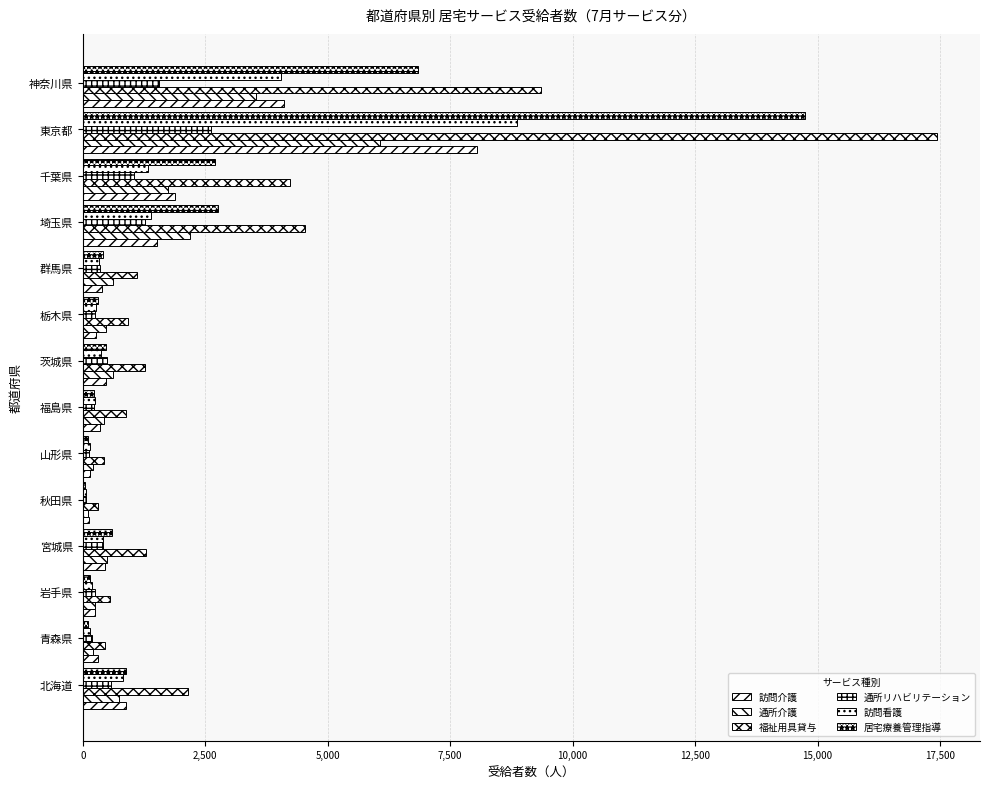

What is the value of the 訪問看護 bar at the 13th from the left?

8870